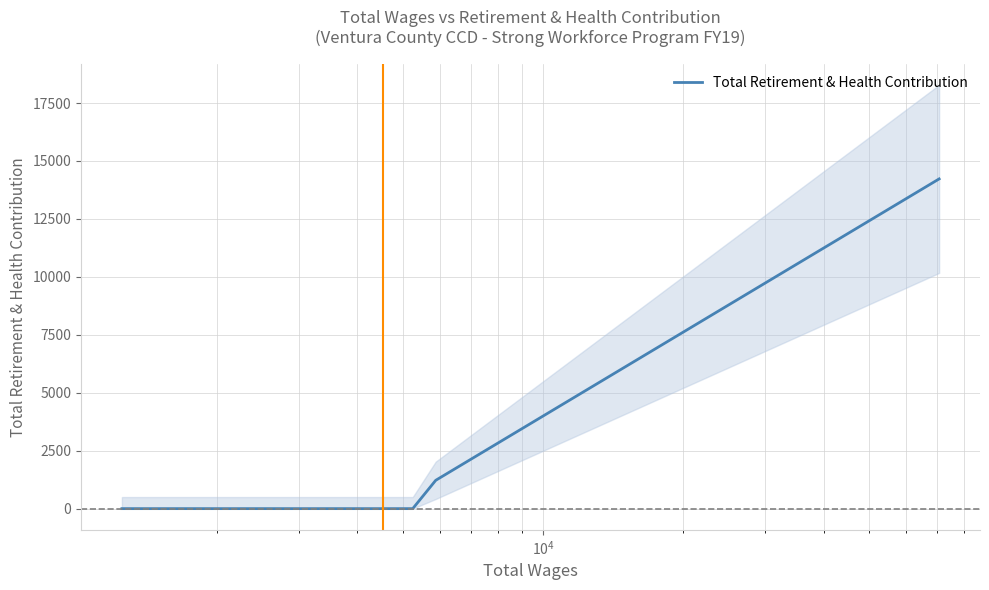

Is it true that the value at $\mathdefault{10^{3}}$ is -7572?

False